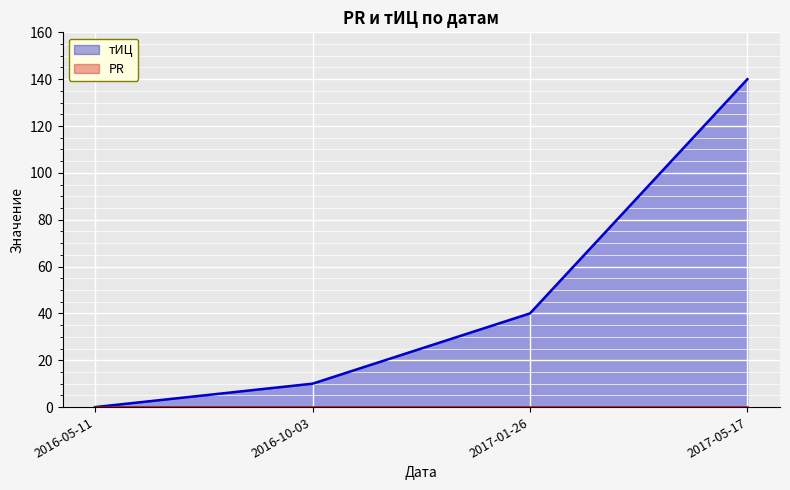

List the labels in order of value, largest first.

2017-05-17, 2017-01-26, 2016-10-03, 2016-05-11